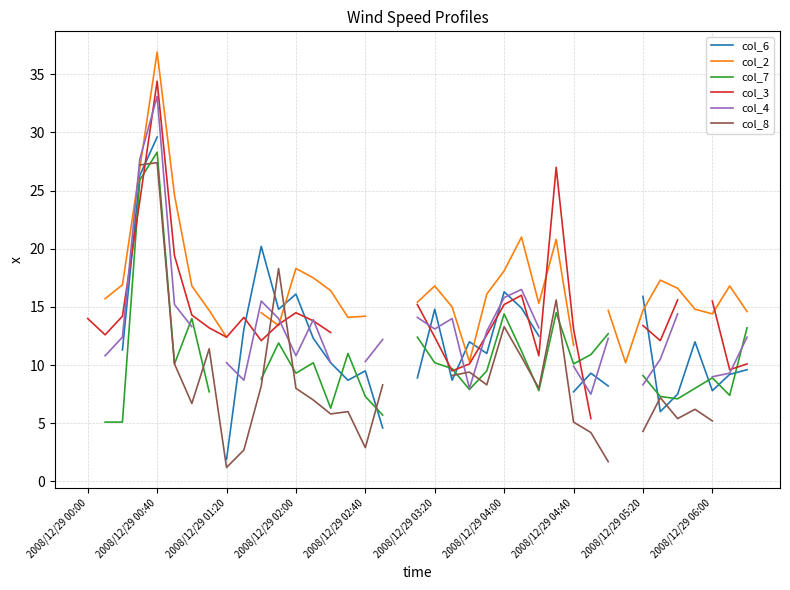

What value does the col_6 series have at 2008/12/29 05:20?

15.9